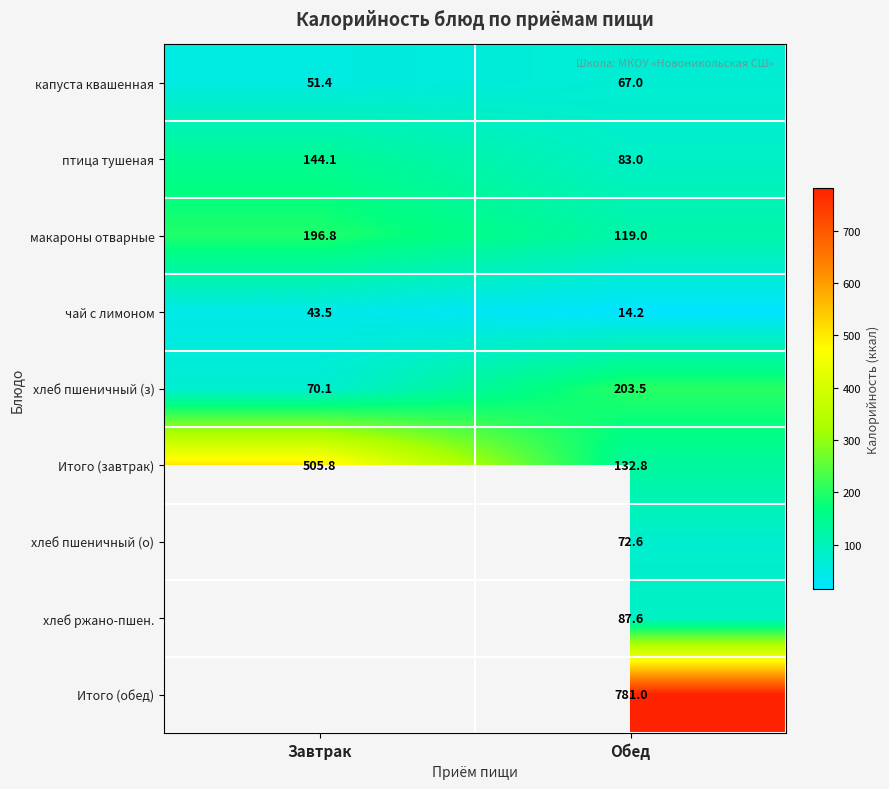

What is the sum of the хлеб пшеничный (з) values at Завтрак and Обед?

273.6